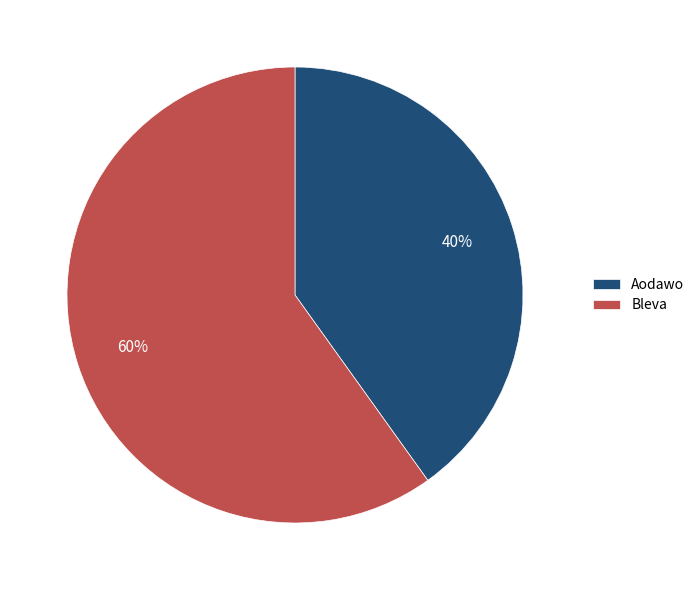

Which slice represents more than half of the pie?

Bleva